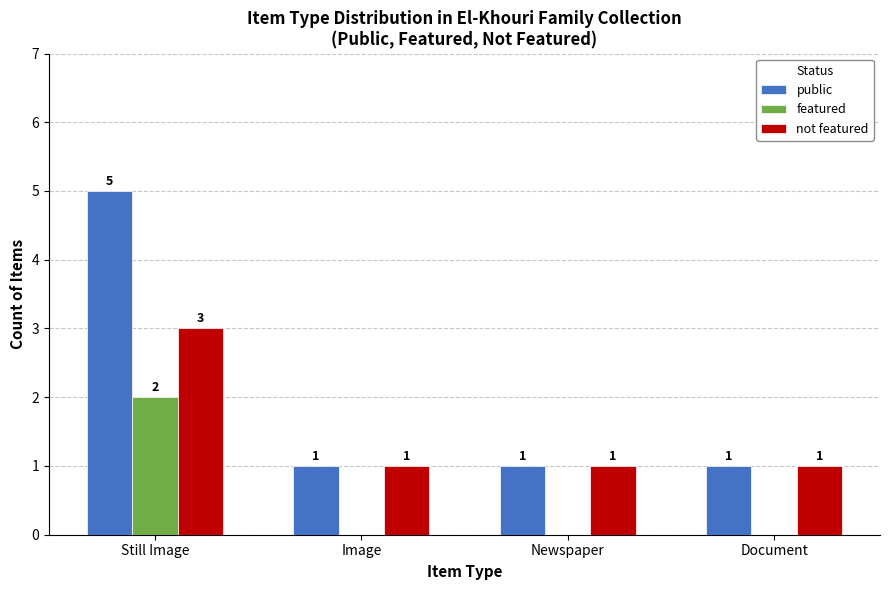

At which category is the sum across all series the highest?

Still Image